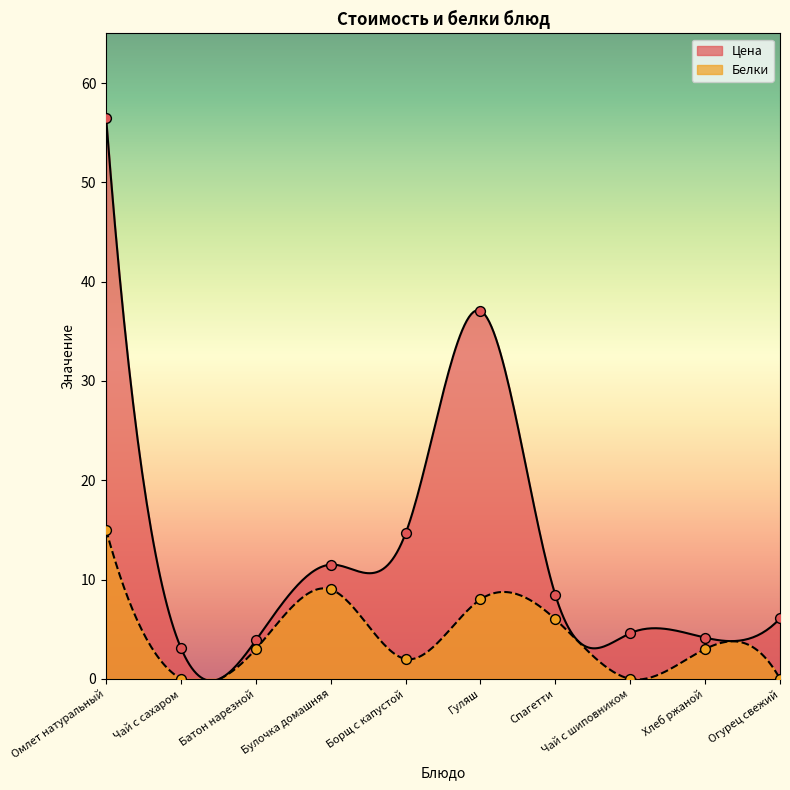

At which category is the sum across all series the highest?

Омлет натуральный